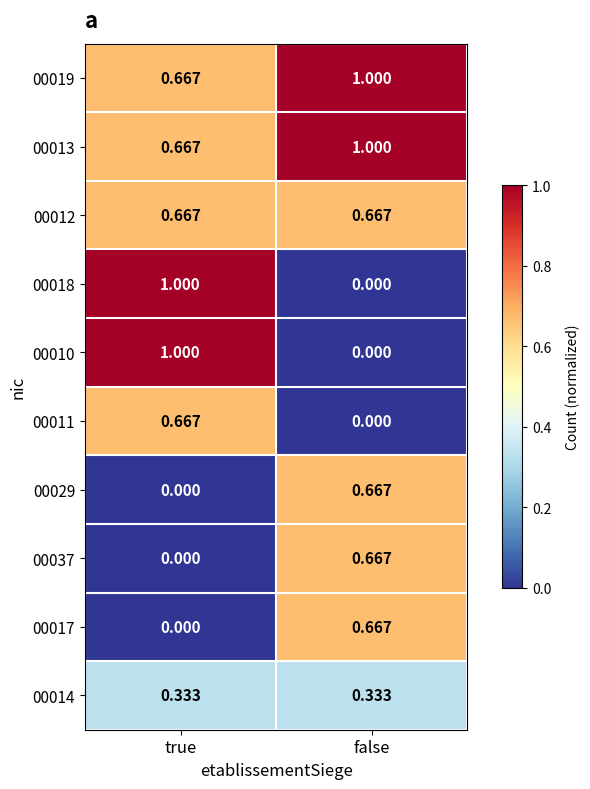

Rank the categories by 00037 value from highest to lowest.

false, true